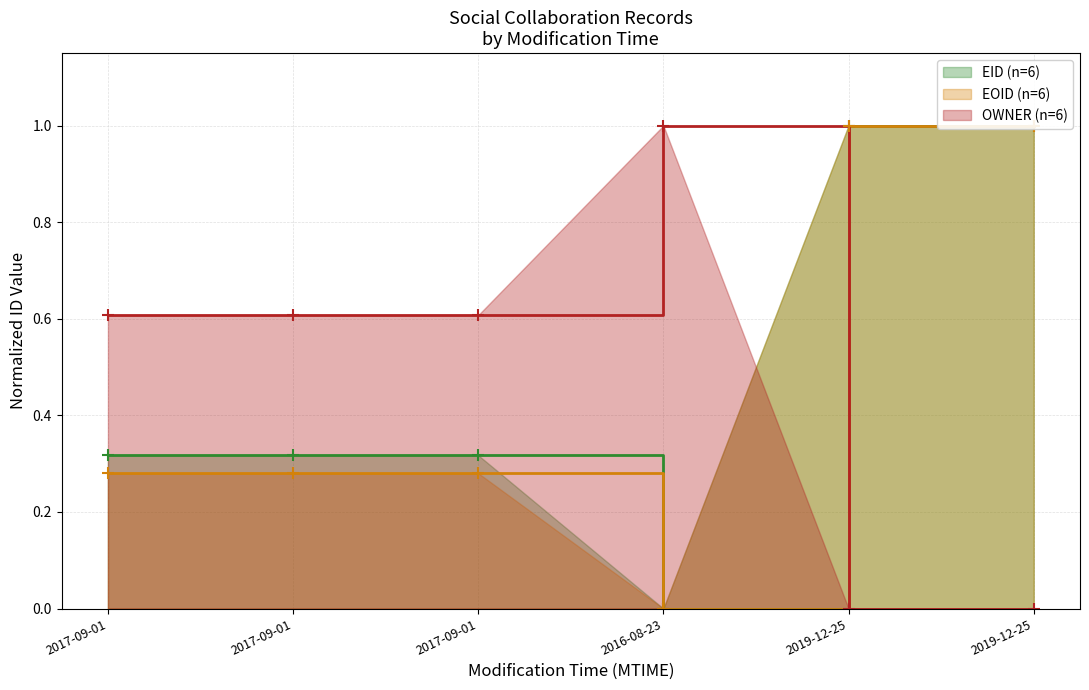

Reading left to right, what are all the values shown in this chart?

EID: 0.3	0.3	0.3	0.0	1.0	1.0
EOID: 0.3	0.3	0.3	0.0	1.0	1.0
OWNER: 0.6	0.6	0.6	1.0	0.0	0.0